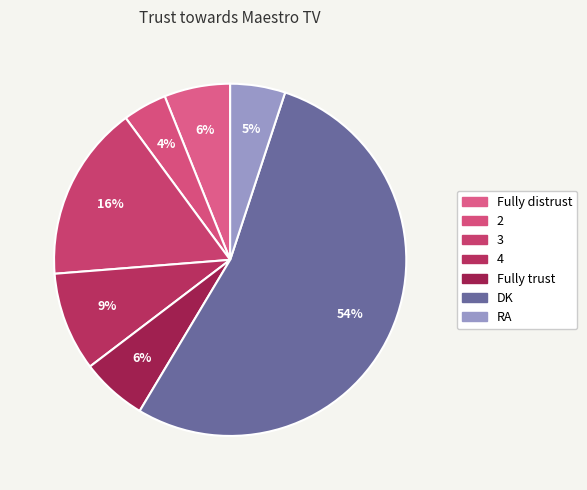

What is the ratio of the value at 3 to the value at DK?

0.3